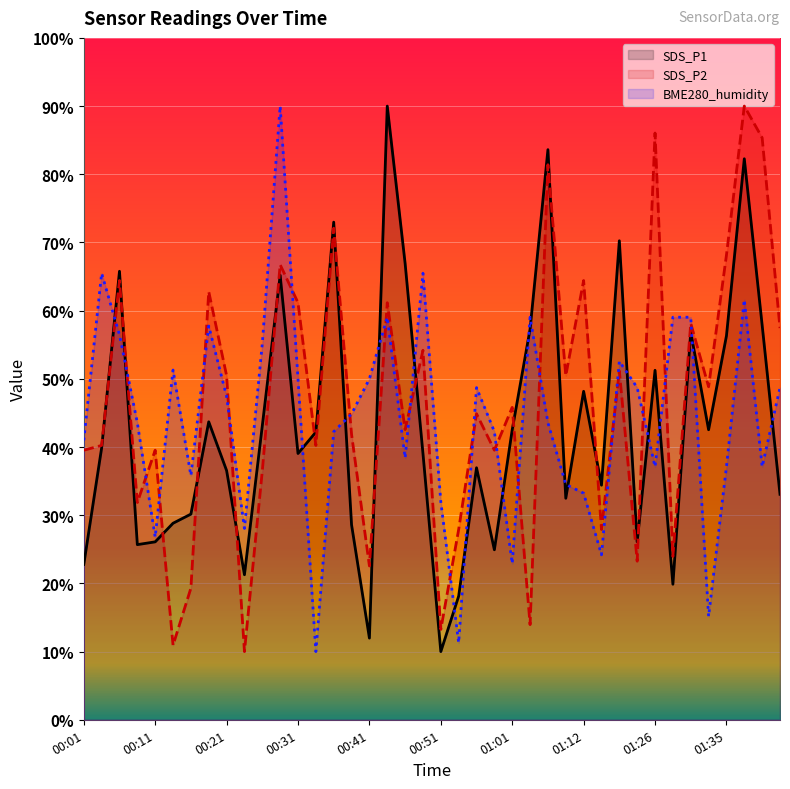

How many values in the SDS_P2 series exceed 45?

20